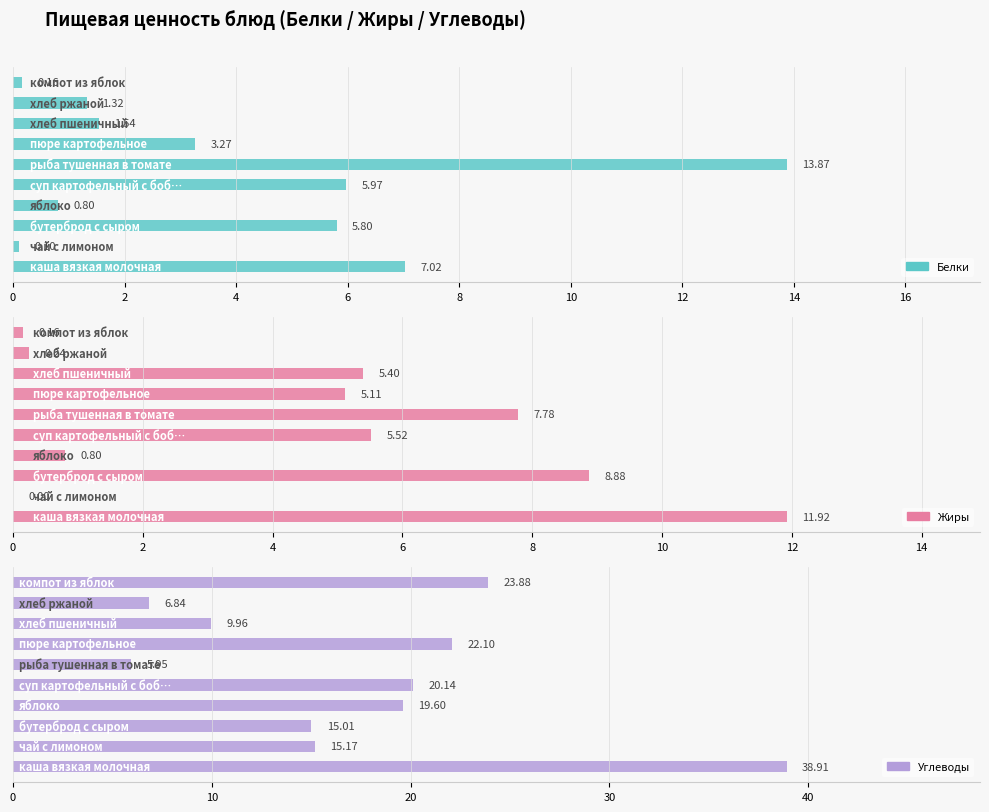

Count the number of categories in the chart.

10